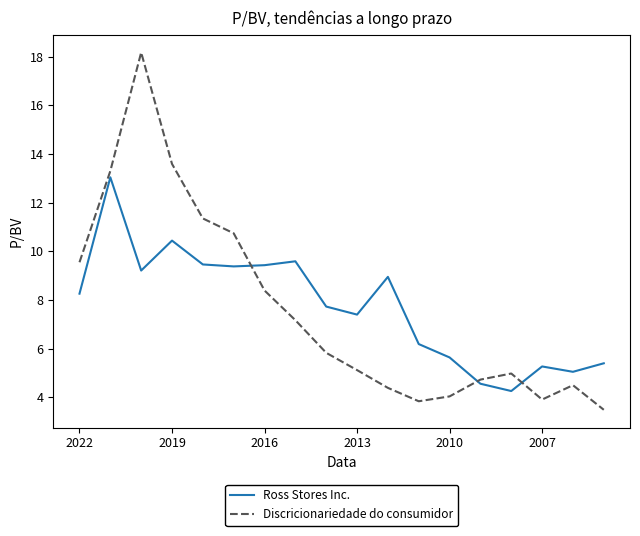

Which series has the largest range (max minus min)?

Discricionariedade do consumidor